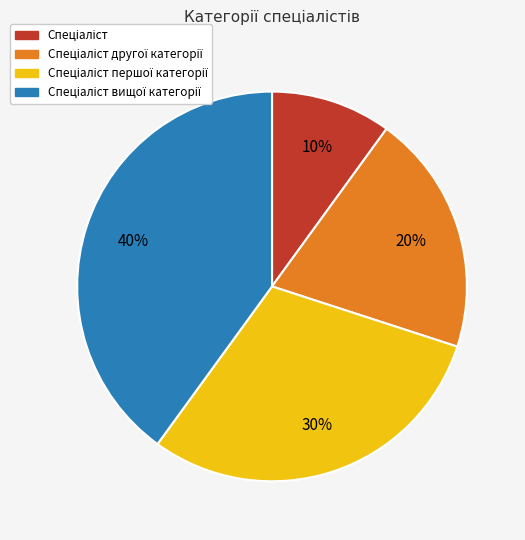

To the nearest percent, what is the average slice percentage?

25%